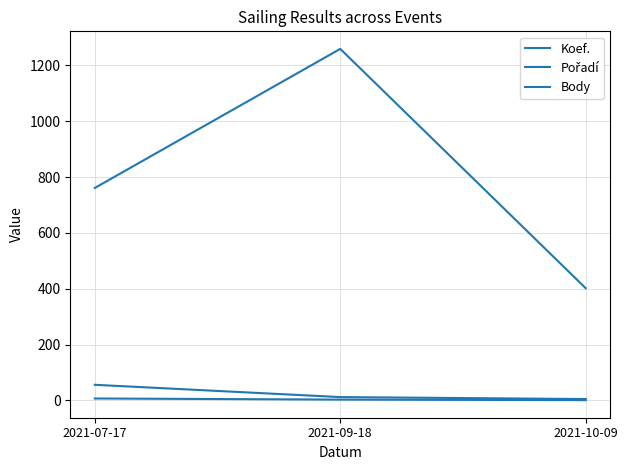

How many lines are shown in the chart?

3